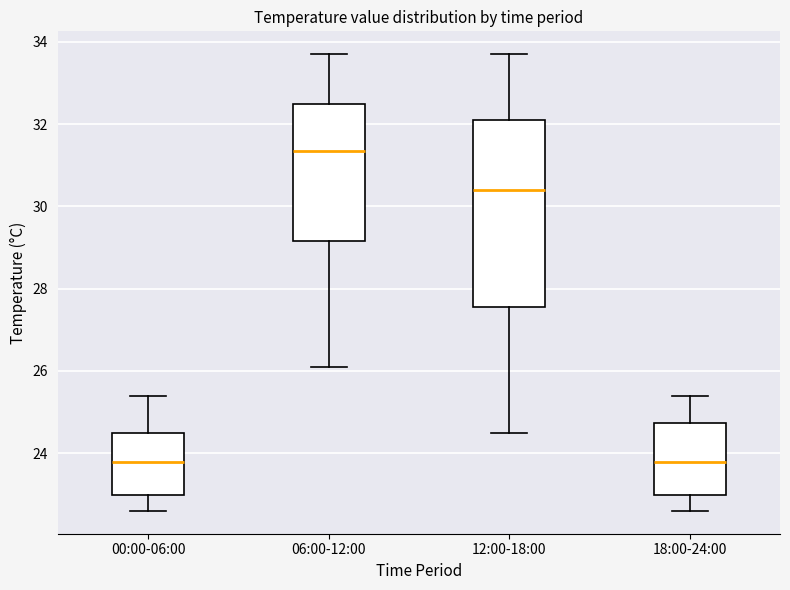

Reading left to right, transcribe this box plot: for each box, give where its median line is, the range the box spans, and where its two whiskers end, as read against the y-axis. The values are not printed on the chart, so give them approximately, as read against the axis.

00:00-06:00: median 23.8, box 23.0 to 24.6, whiskers 22.6 to 25.4
06:00-12:00: median 31.4, box 29.2 to 32.6, whiskers 26.2 to 33.8
12:00-18:00: median 30.4, box 27.6 to 32.2, whiskers 24.6 to 33.8
18:00-24:00: median 23.8, box 23.0 to 24.8, whiskers 22.6 to 25.4